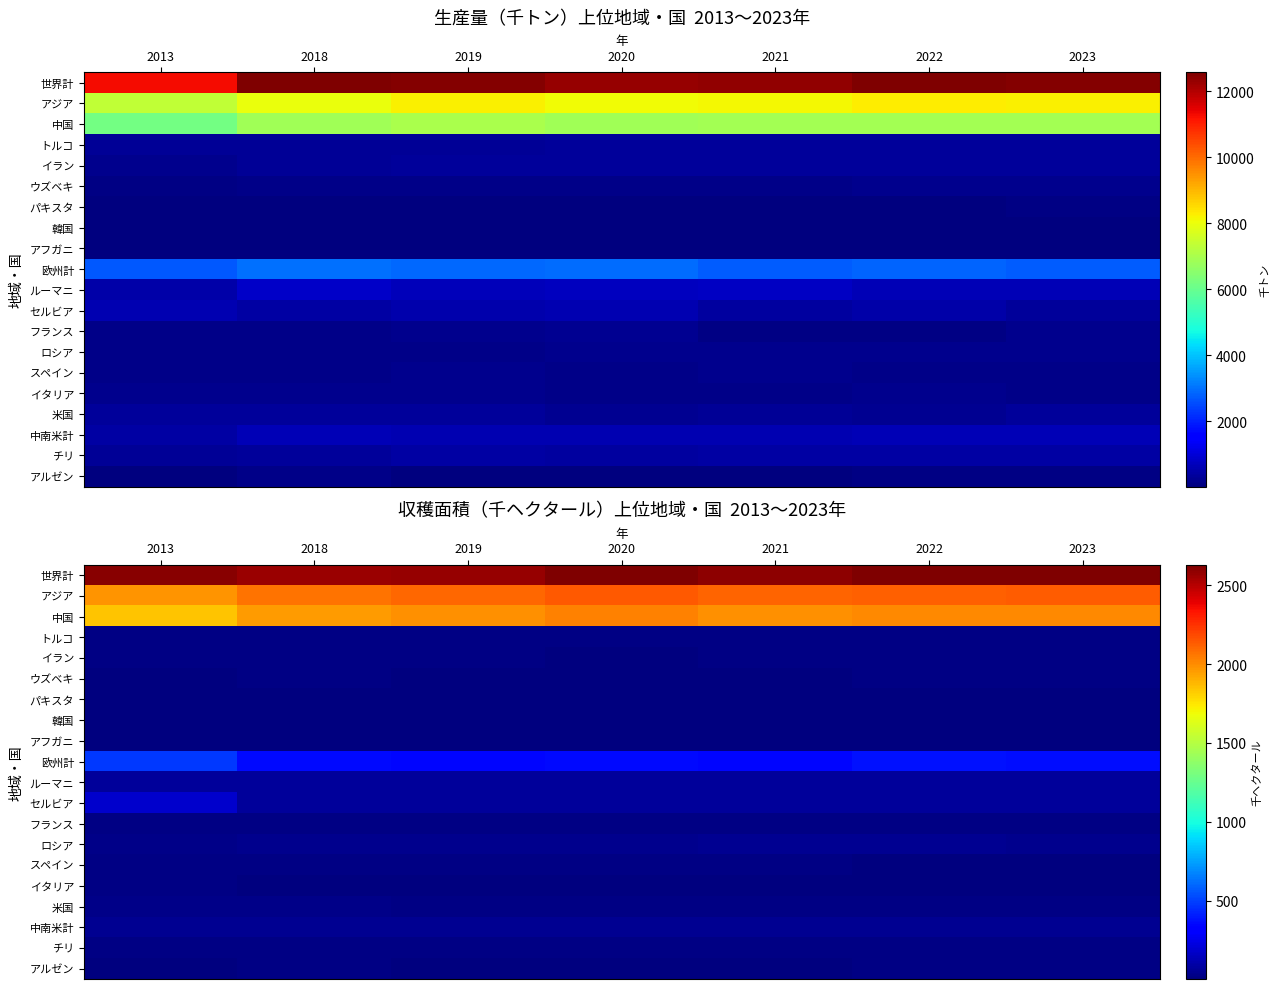

What is the spread (max minus min) of values at 2020?

2624.2